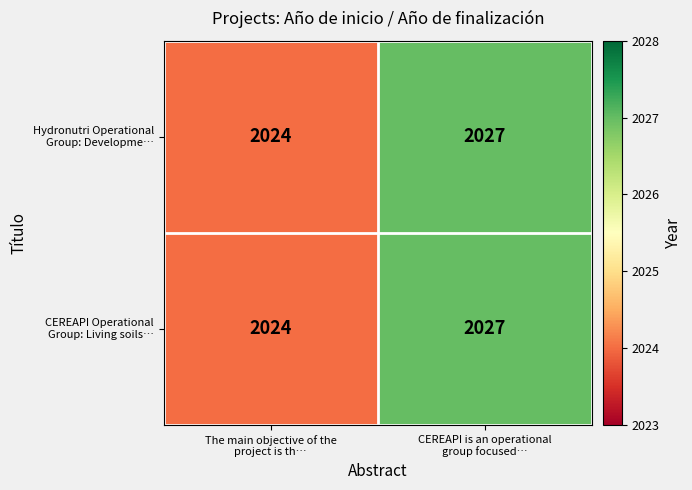

Count the number of categories in the chart.

2